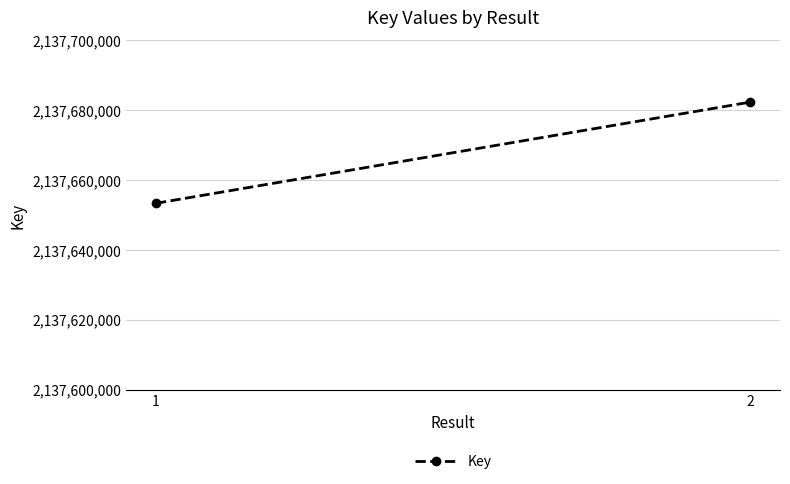

What is the sum of all values?

4275335512